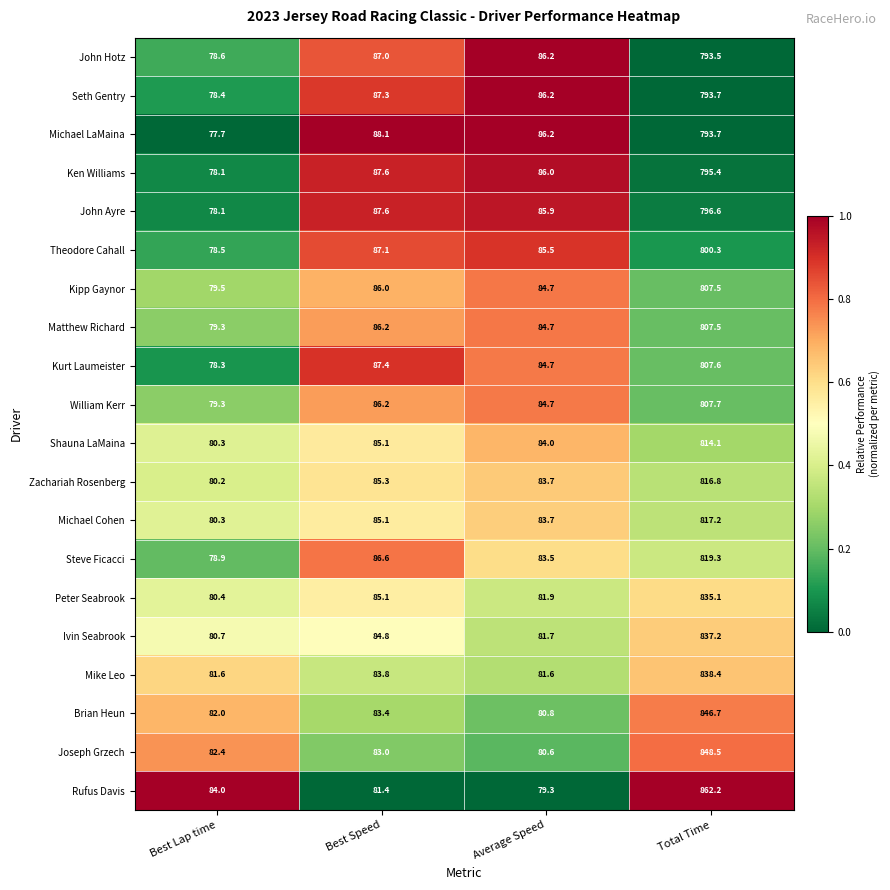

Which series has the largest range (max minus min)?

Rufus Davis